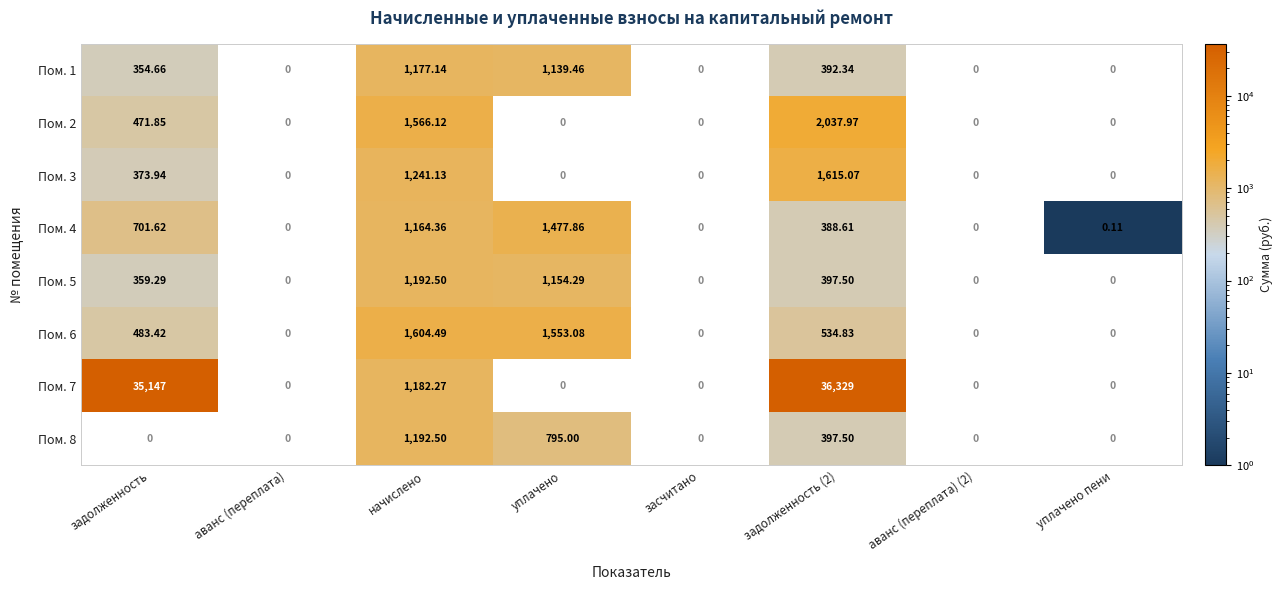

Which category has the lowest value in the Пом. 4 series?

уплачено пени